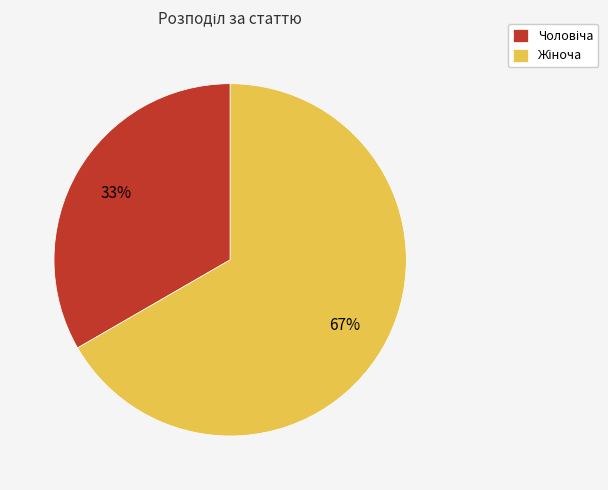

To the nearest percent, what is the average slice percentage?

50%